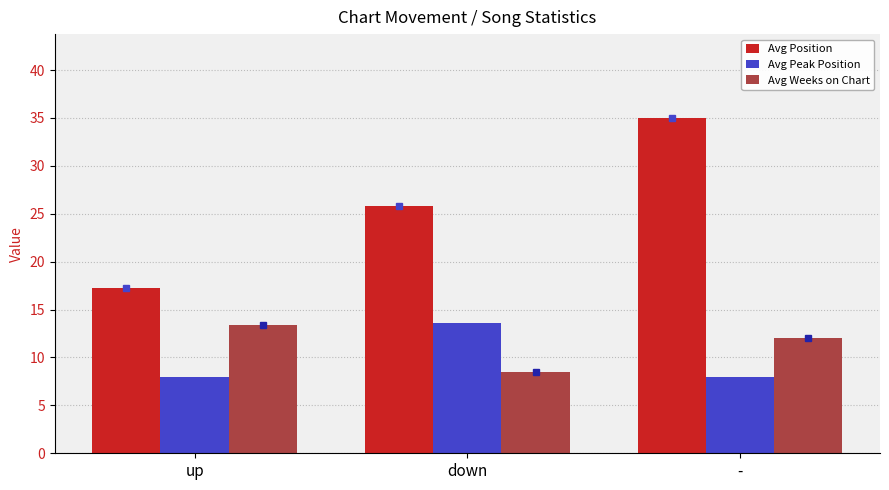

What is the value of the Avg Peak Position bar at the 1st from the left?

8.0